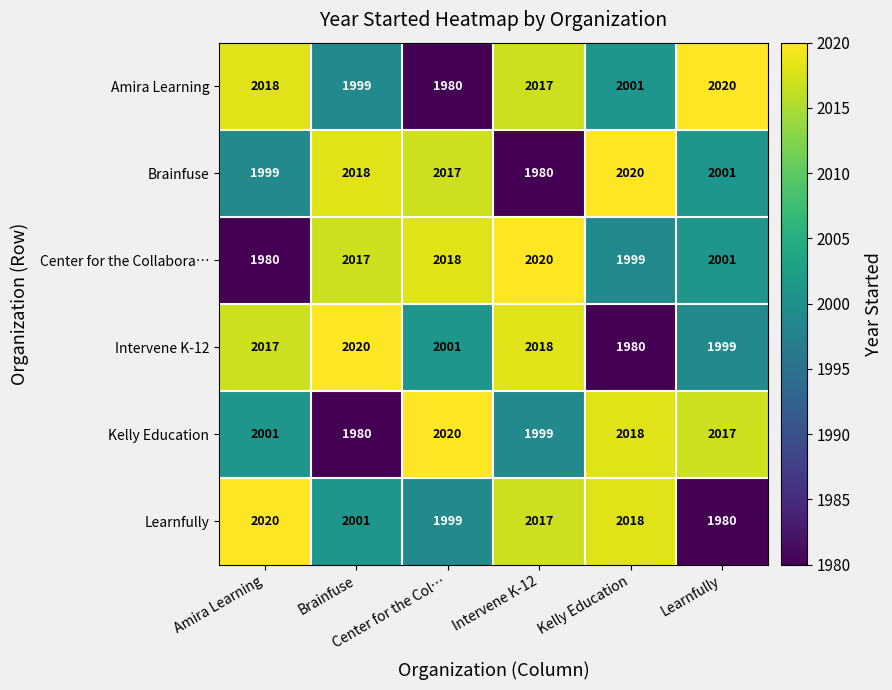

At how many categories does at least one series exceed 2011?

6